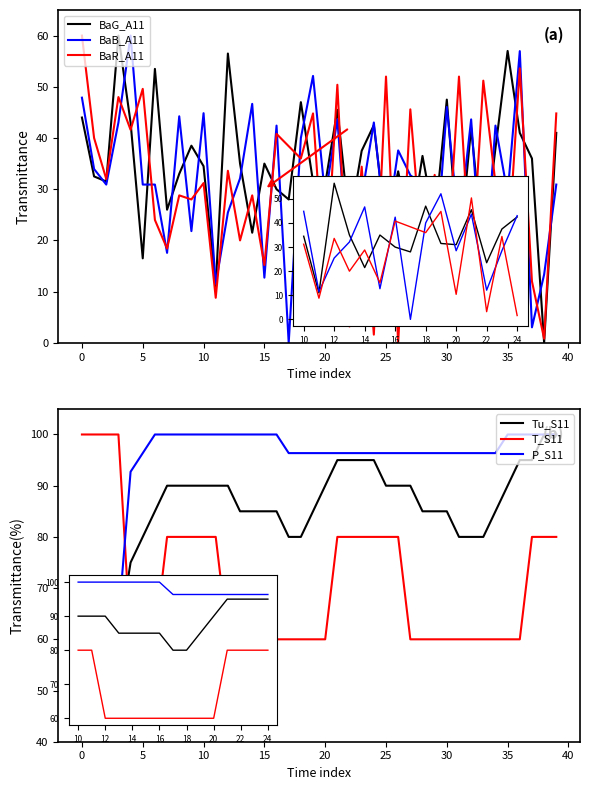

List the series in order of their peak value, highest first.

P_S11, Tu_S11, T_S11, BaG_A11, BaB_A11, BaR_A11